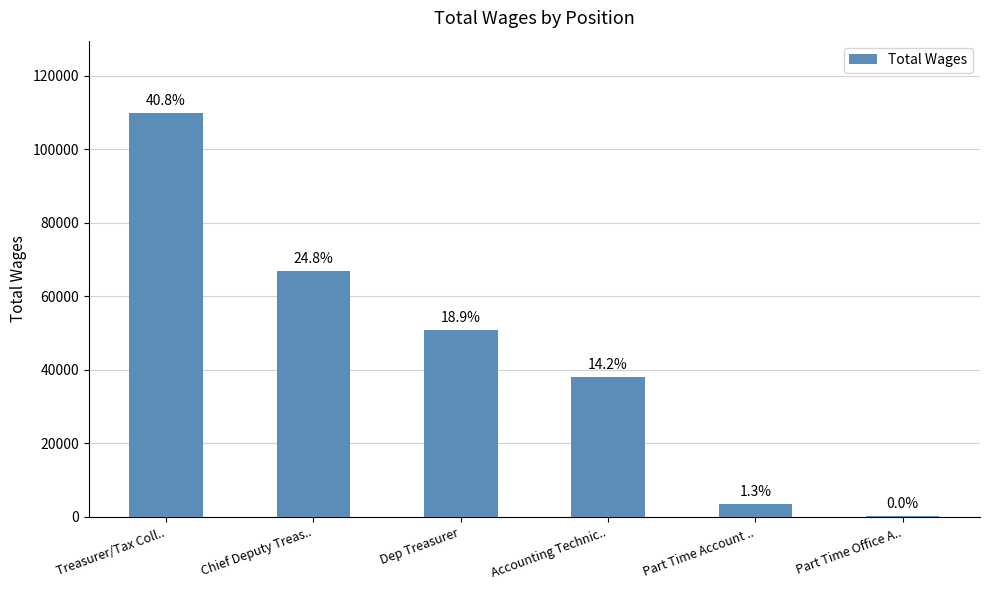

Reading left to right, transcribe all the data shown in this chart.

Treasurer/Tax Coll..=109746	Chief Deputy Treas..=66815	Dep Treasurer=50750	Accounting Technic..=38075	Part Time Account ..=3402	Part Time Office A..=98